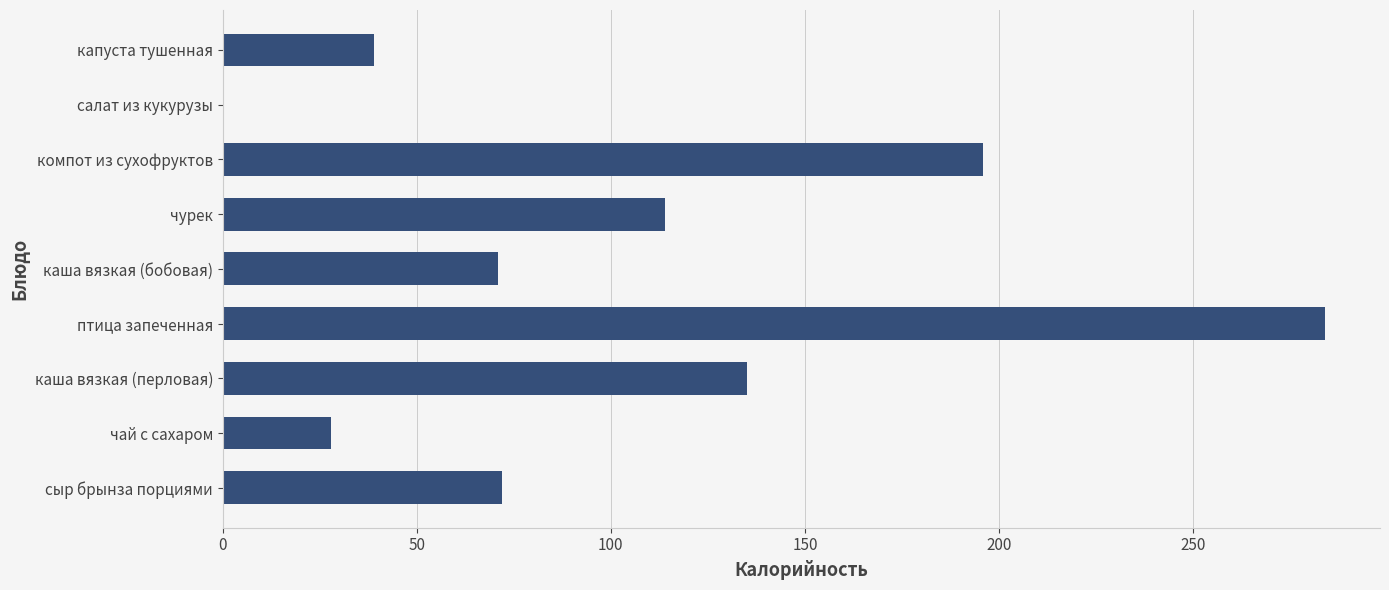

The value at каша вязкая (перловая) is 78. True or false?

False